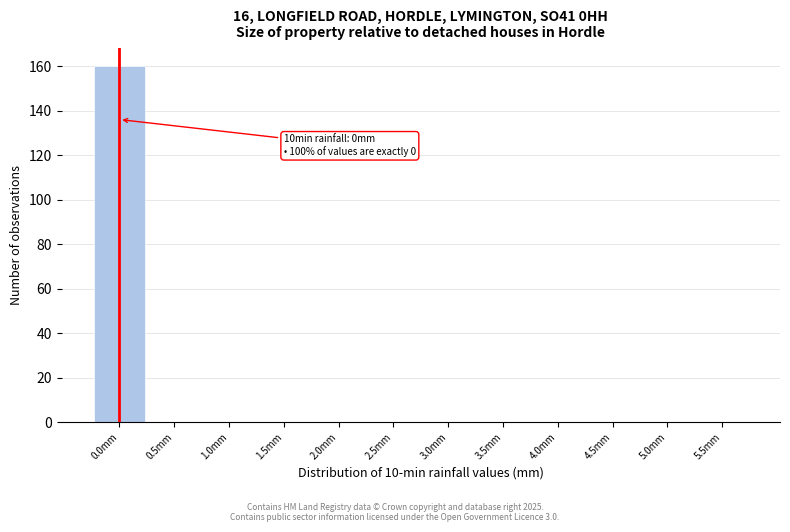

Which range on the x-axis has the tallest bar?

-0.25 to 0.25